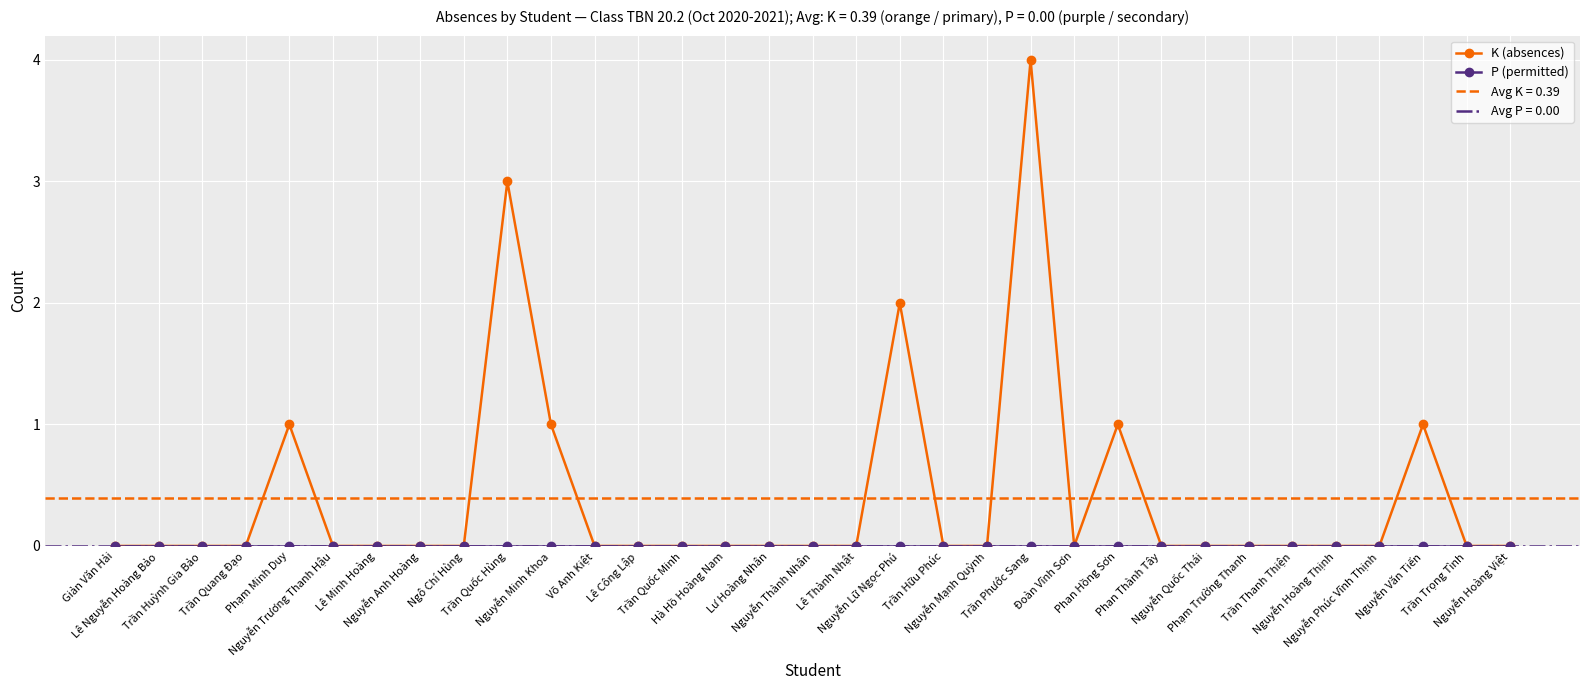

True or false: K (absences) and P (permitted) cross at least once.

False